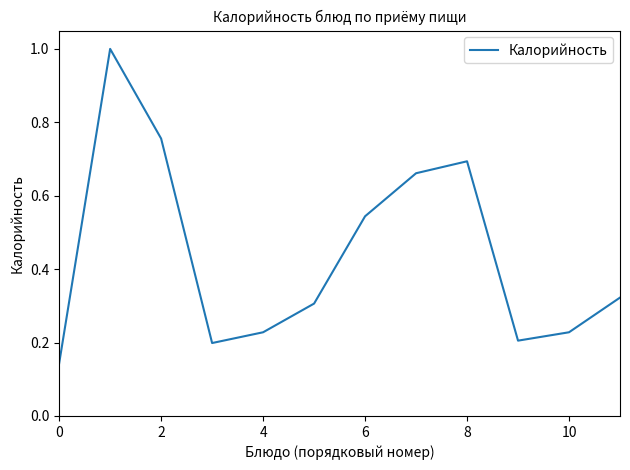

What is the difference between the maximum and minimum values?

0.9